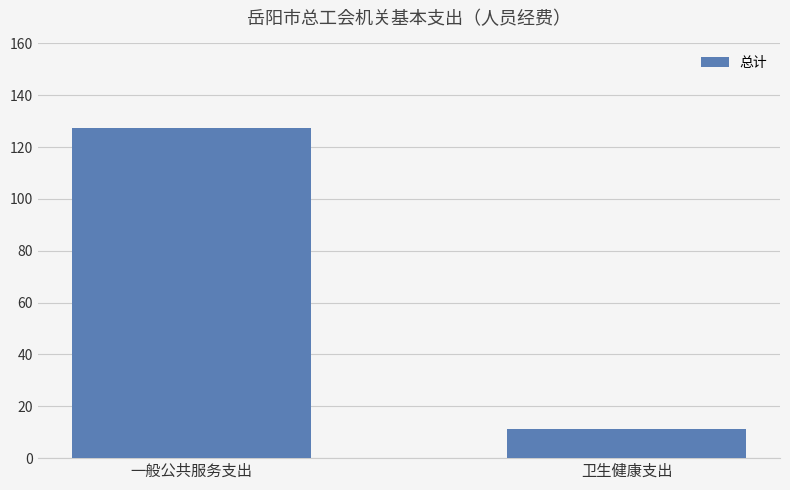

What is the sum of all values?

139.0